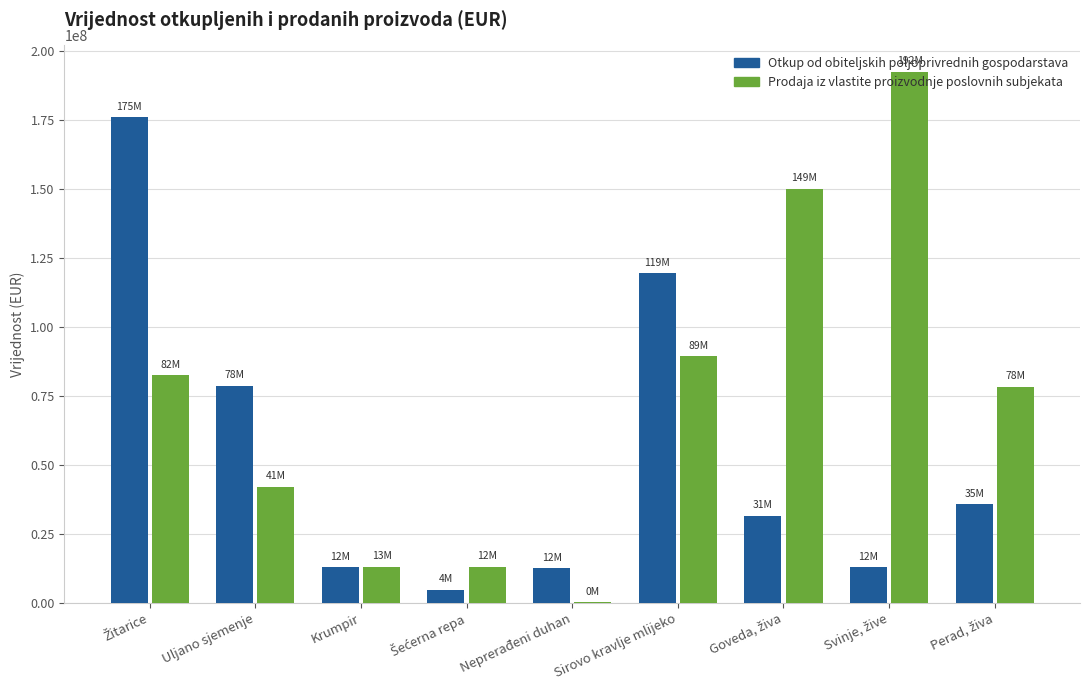

At which label is Prodaja iz vlastite proizvodnje poslovnih subjekata closest to 96186958?

Sirovo kravlje mlijeko